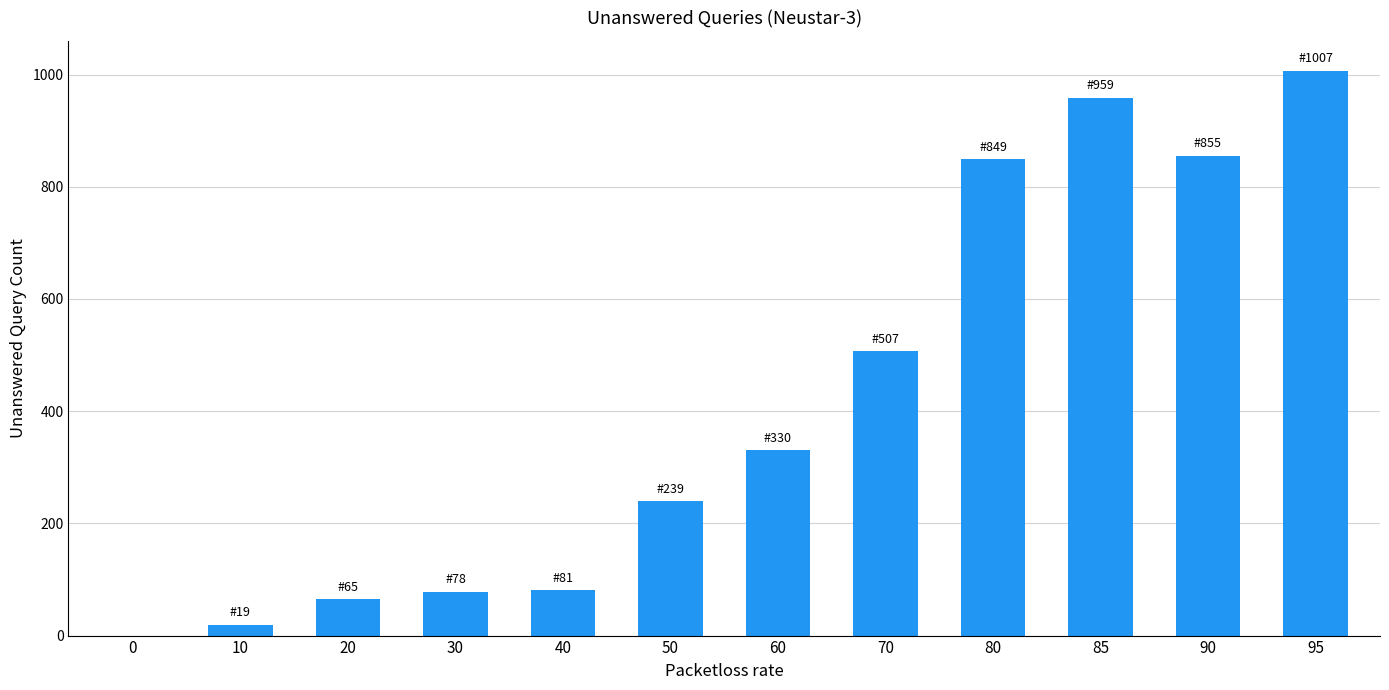

What is the difference between the values at 70 and 0?

507